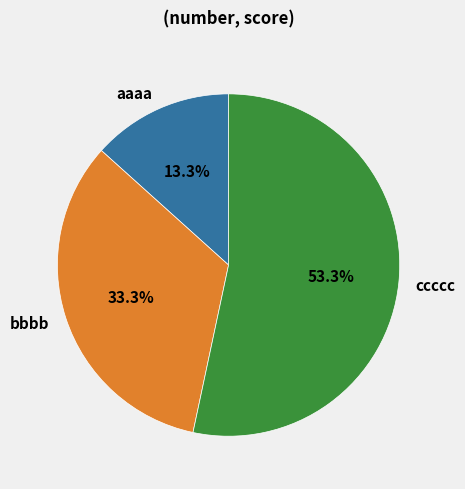

What percentage do ccccc and bbbb together represent?

86.7%